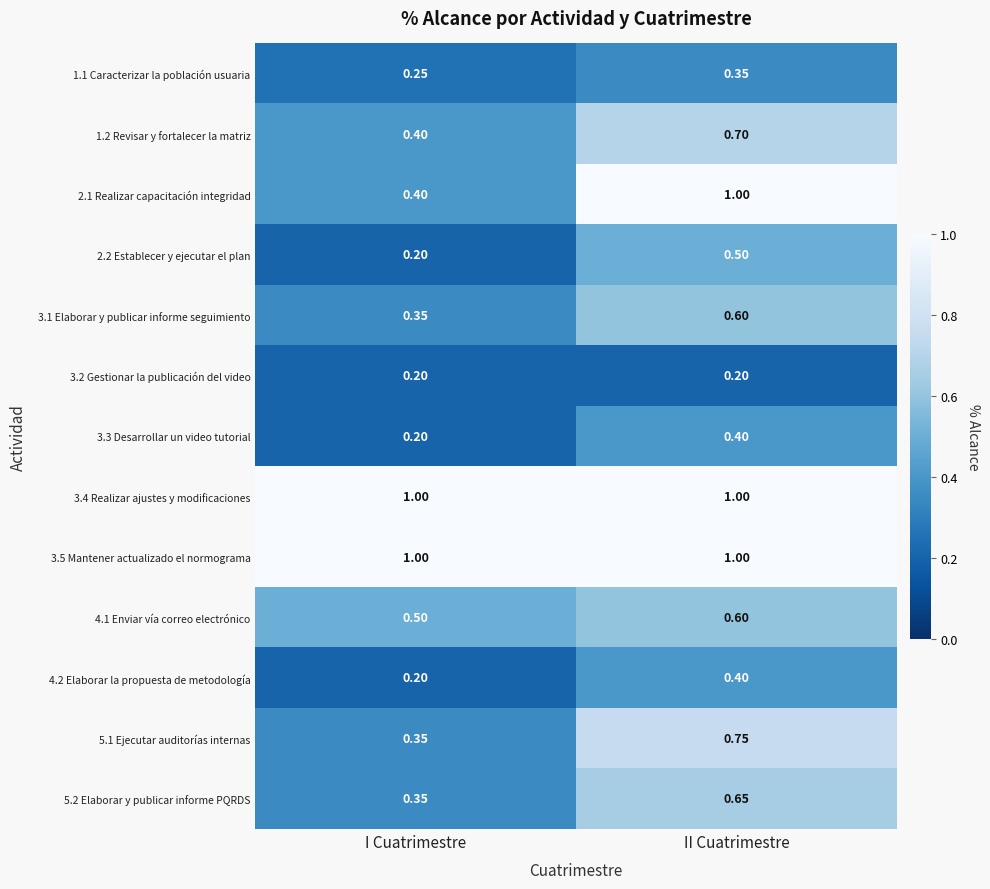

Where is 2.1 Realizar capacitación integridad nearest to the value 0?

I Cuatrimestre